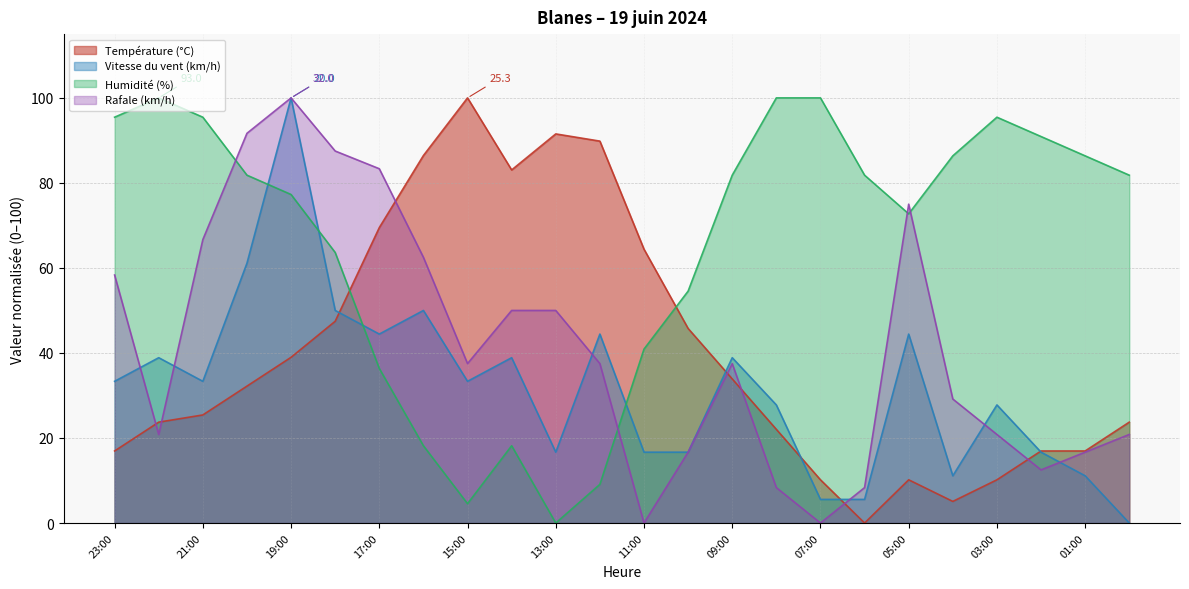

Which label corresponds to the smallest value in the chart?

06:00